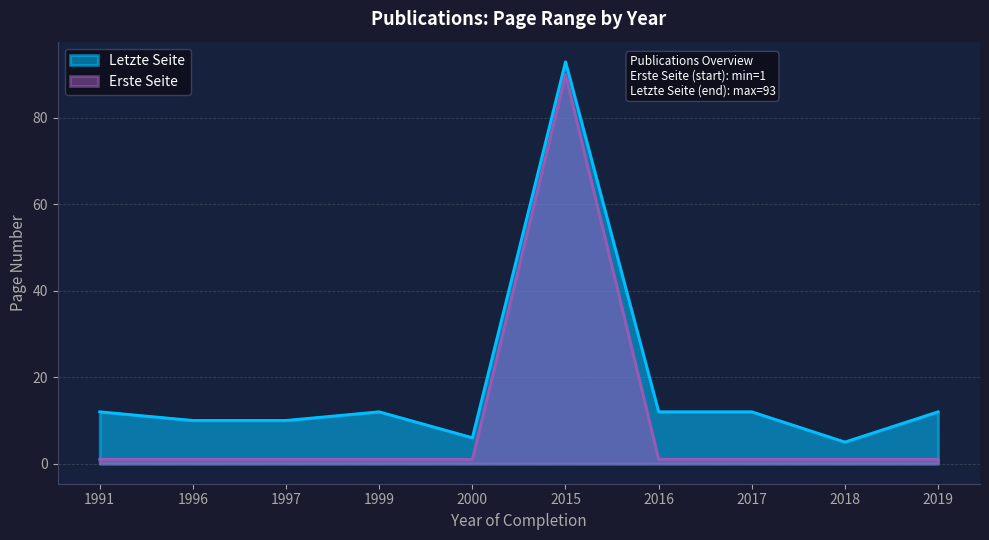

Count the number of data series in this chart.

2